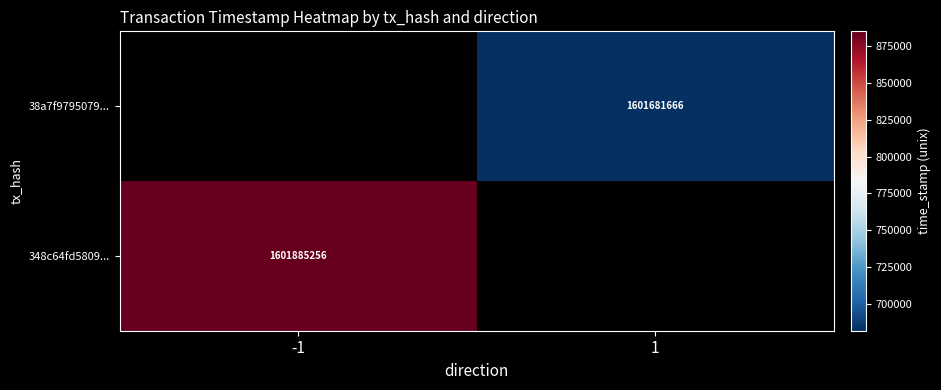

Is it true that 38a7f9795079... equals 1601681666 at 1?

True